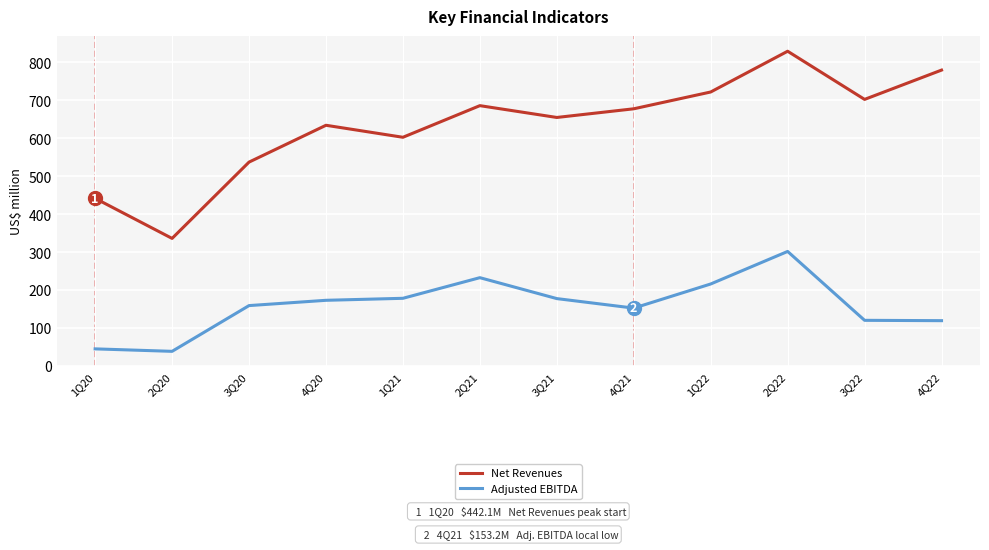

At which category does the chart reach its peak across all series?

2Q22